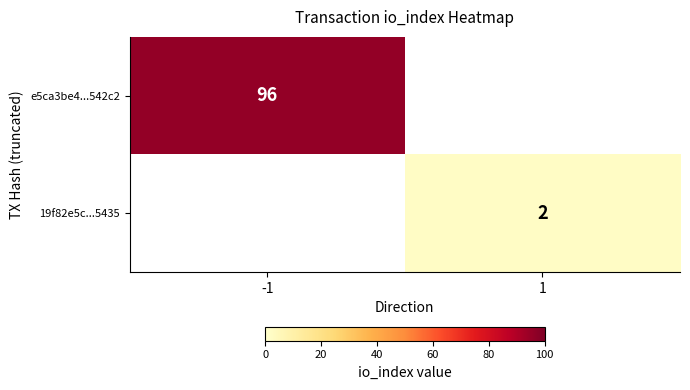

The 19f82e5c...5435 series shows 3 at 1. True or false?

False